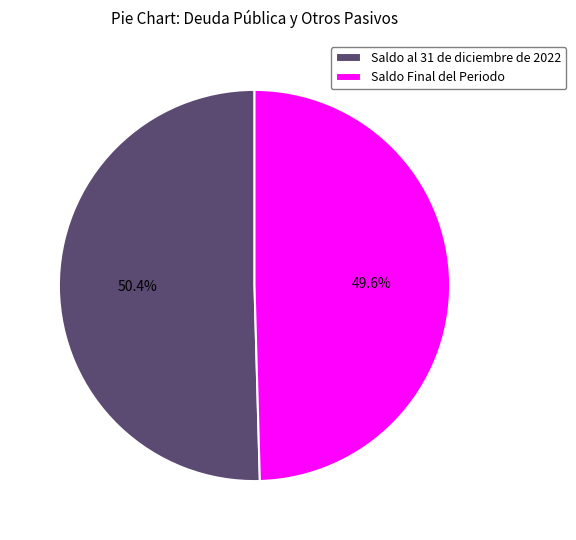

Does Saldo Final del Periodo represent more than half of the total?

No